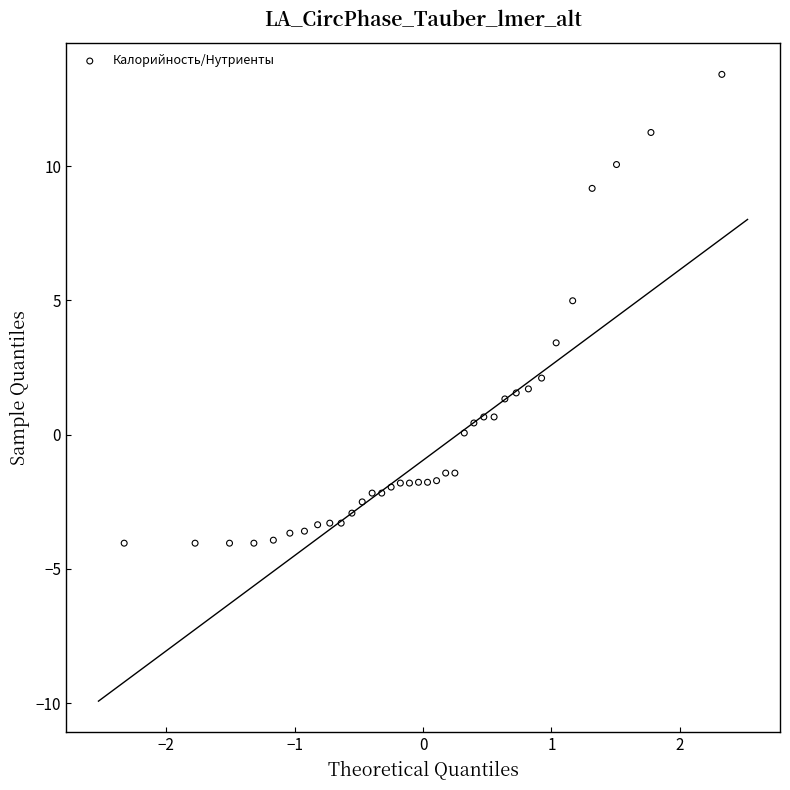

What Y value in the scatter plot is closest to 4?

3.4